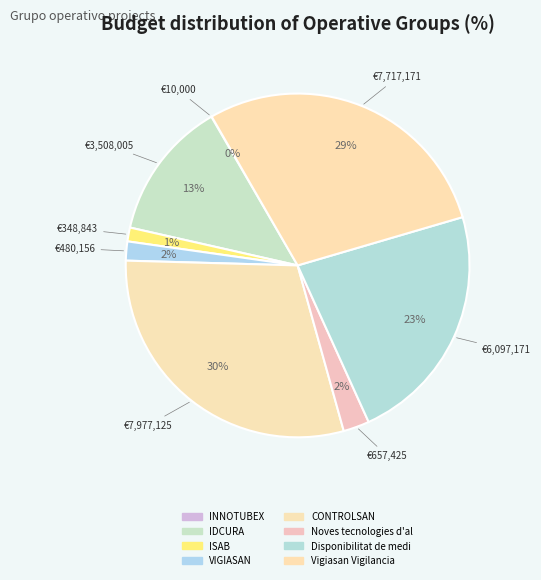

Which slice is the largest?

CONTROLSAN